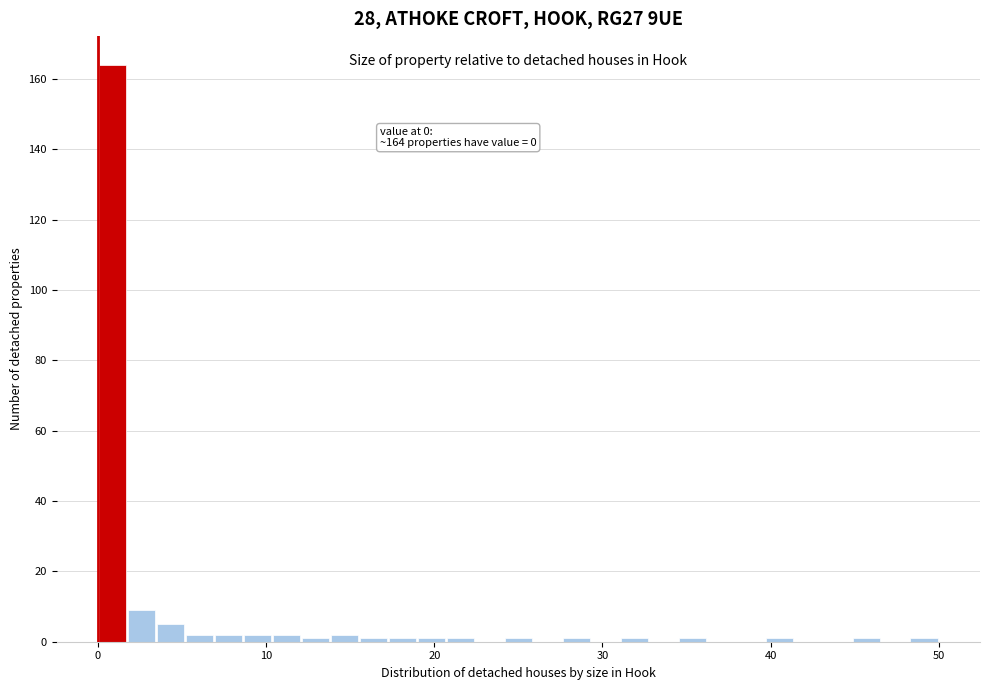

Read against the x-axis, roughly where is the centre of the tallest bar?

1